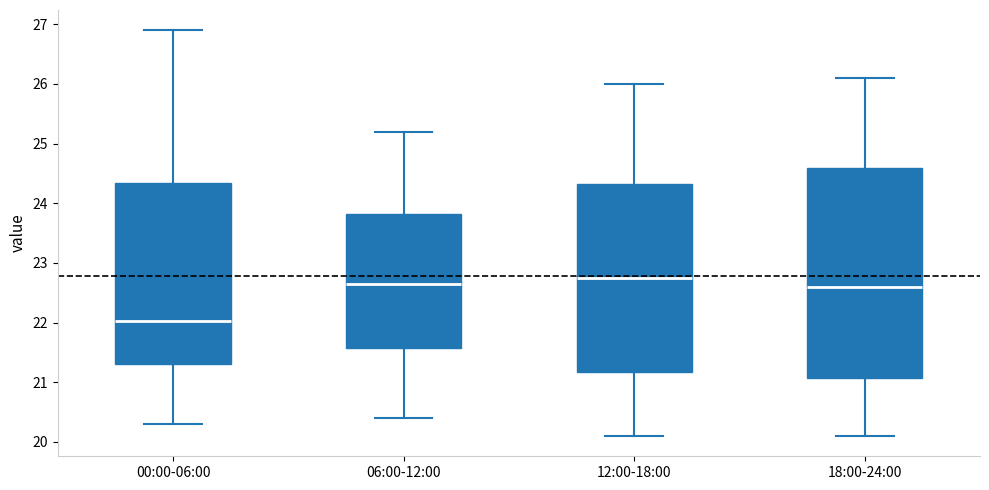

Comparing the boxes themselves (not the whiskers), which one is the tallest?

18:00-24:00